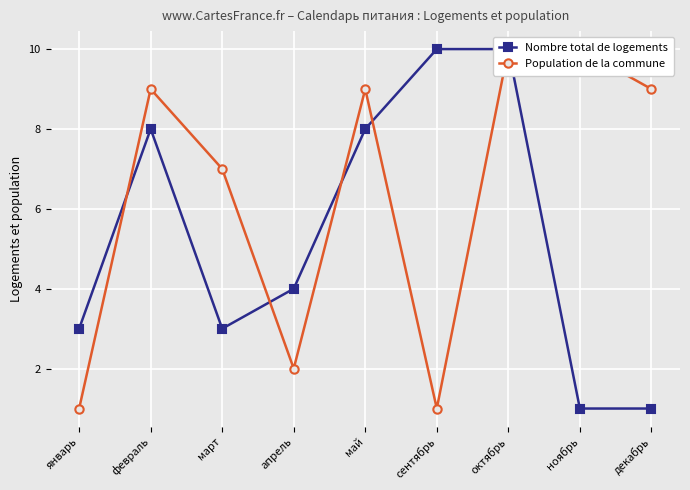

Reading left to right, list all the values displayed in this chart.

Nombre total de logements: 3	8	3	4	8	10	10	1	1
Population de la commune: 1	9	7	2	9	1	10	10	9